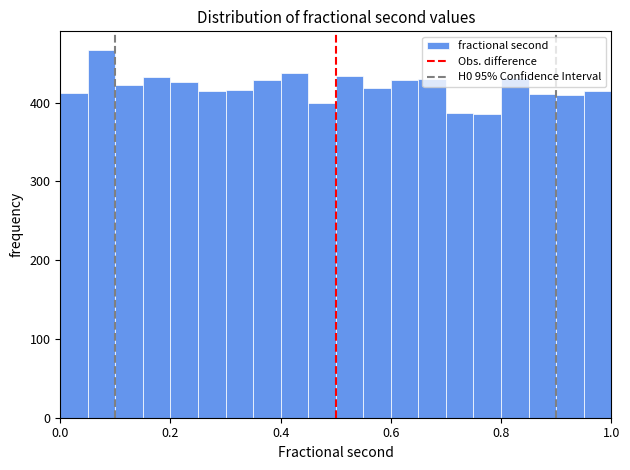

Read against the x-axis, roughly where is the centre of the tallest bar?

0.08